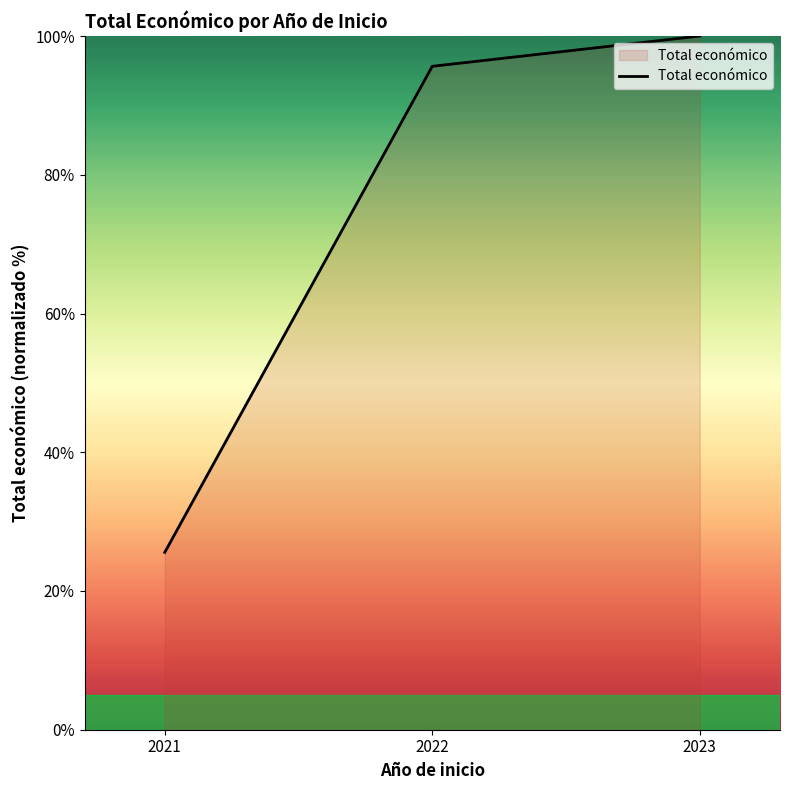

What is the smallest value displayed?

25.6